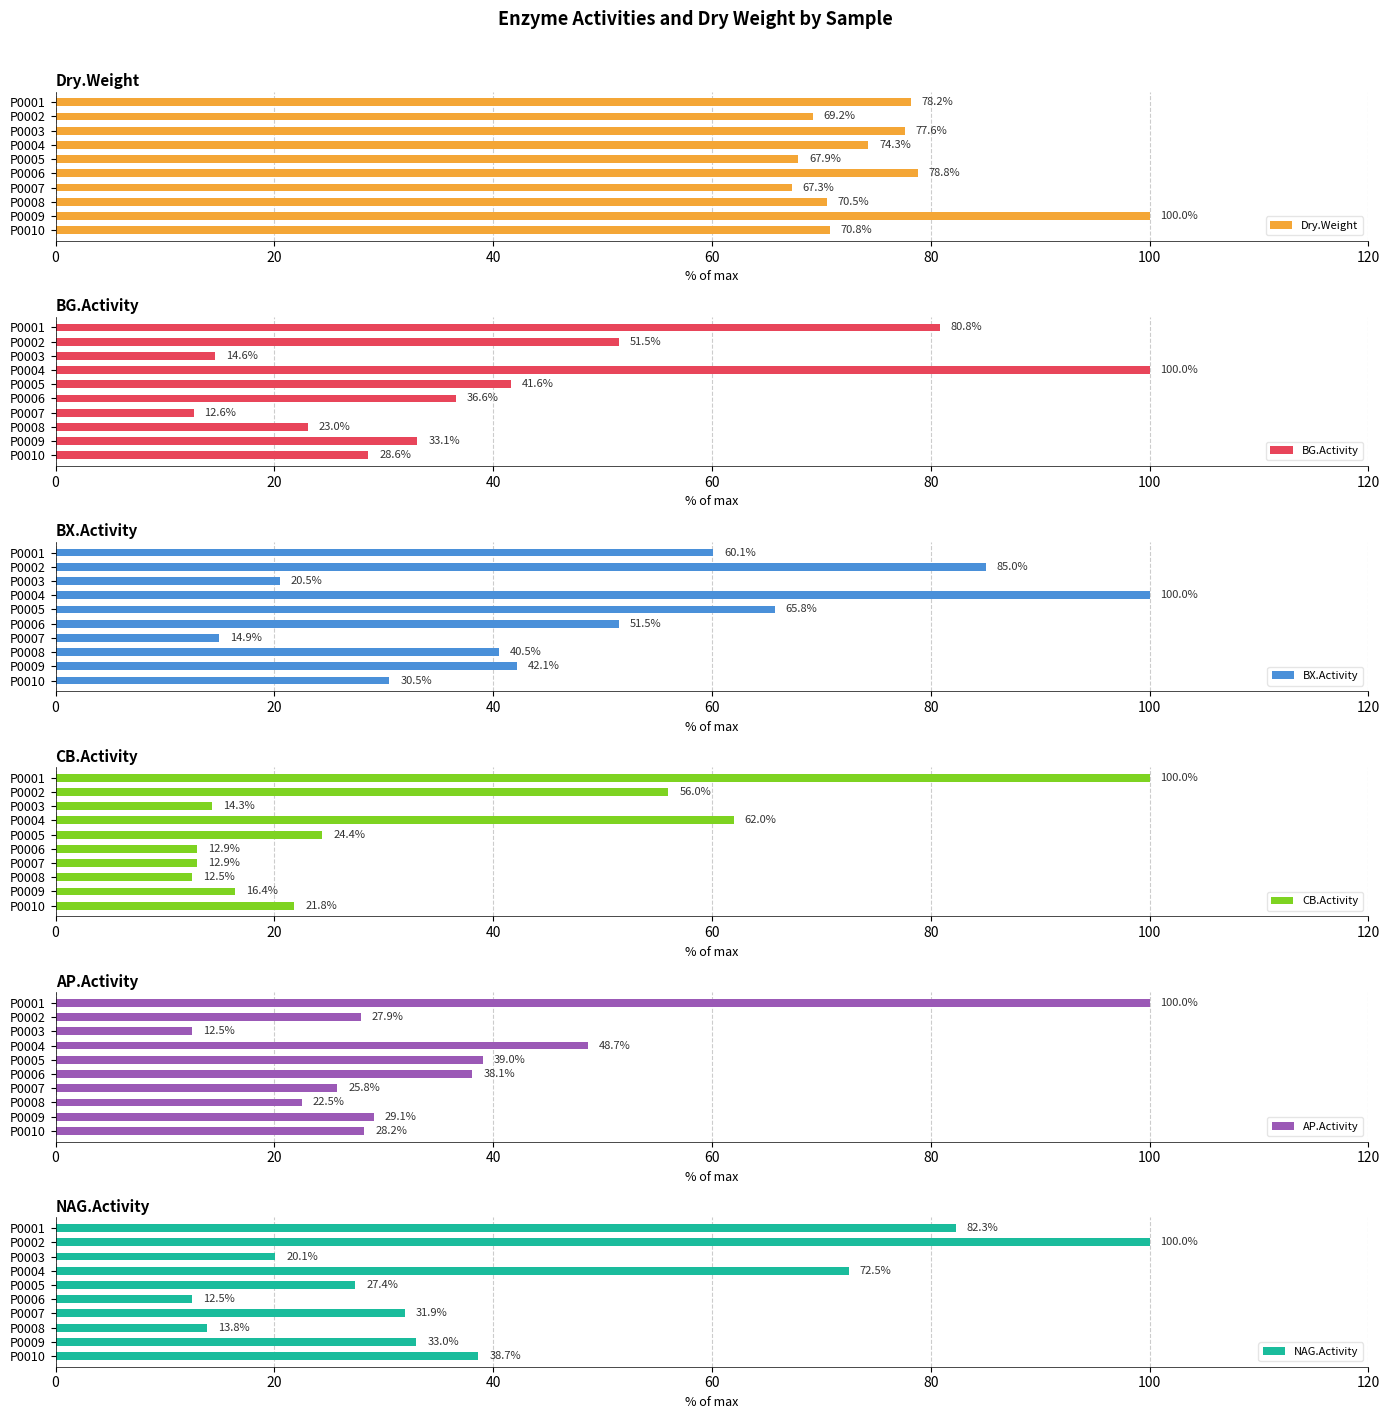

Is it true that CB.Activity equals 12.5 at P0008?

True